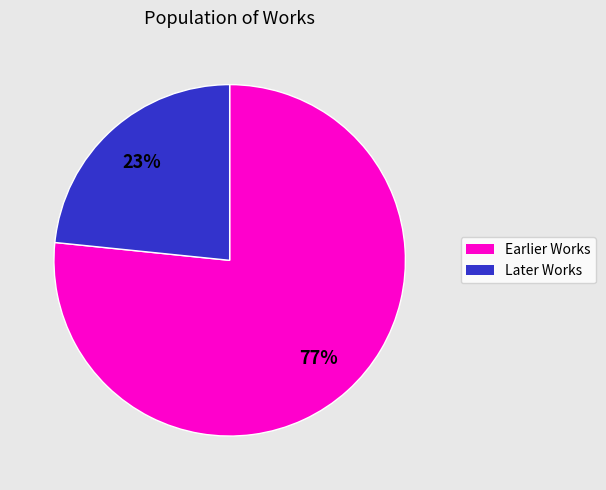

Does any single category account for the majority?

Yes